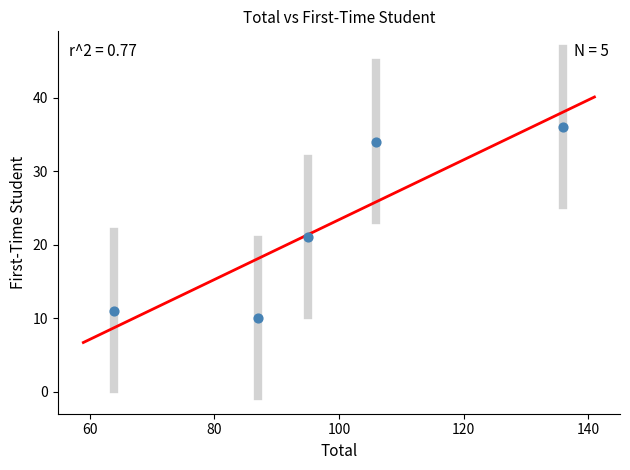

What is the average X value?

98